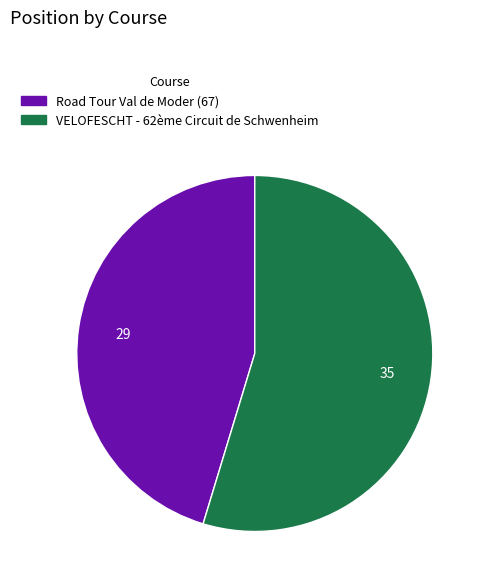

How many slices are in this pie chart?

2